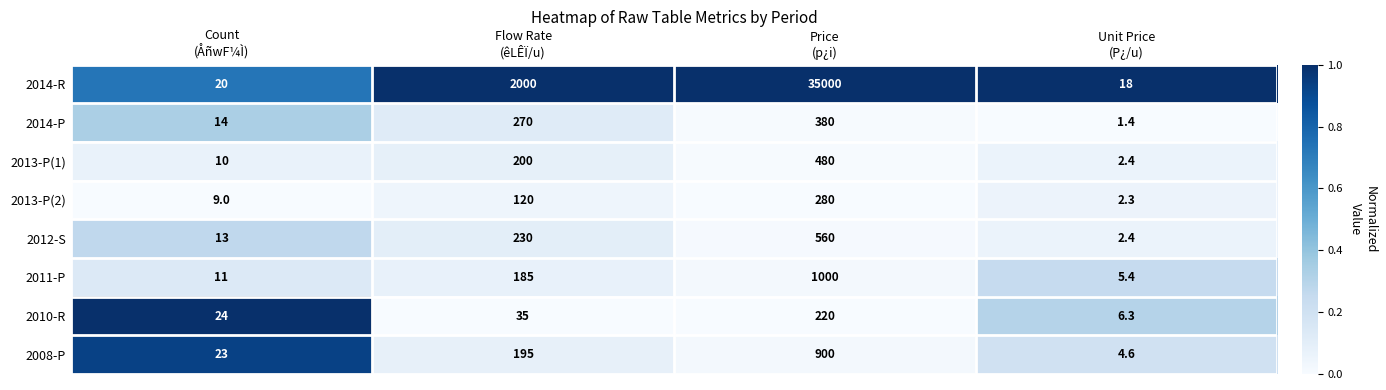

What is the difference between the second highest and second lowest values in the 2008-P series?

172.0